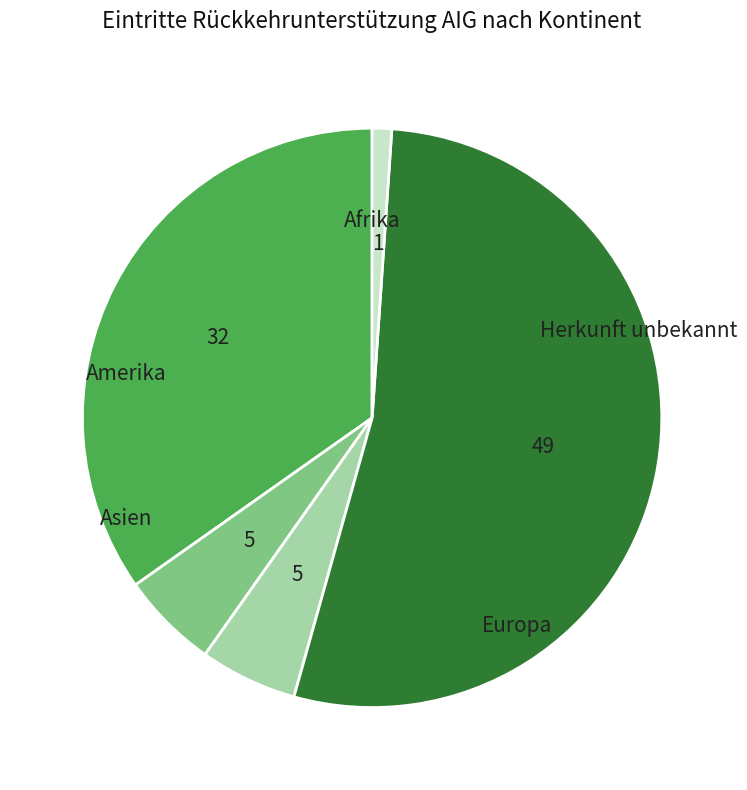

Does Amerika account for over 50% of the chart?

No